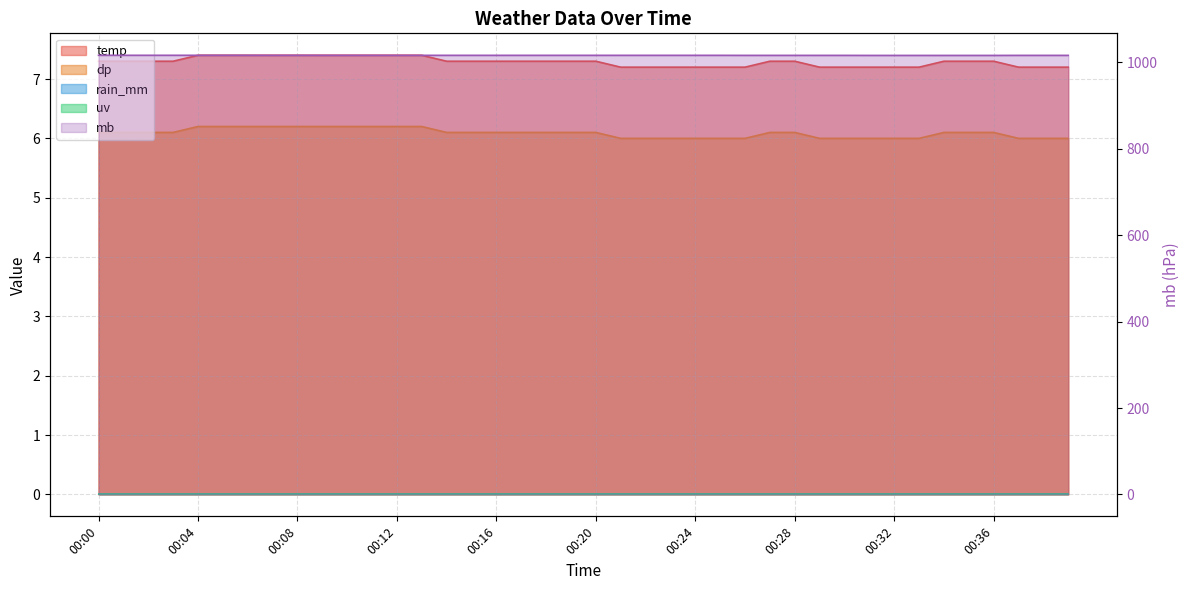

Reading left to right, extract all data points from this chart.

temp: 7.3	7.3	7.3	7.3	7.4	7.4	7.4	7.4	7.4	7.4	7.4	7.4	7.4	7.4	7.3	7.3	7.3	7.3	7.3	7.3	7.3	7.2	7.2	7.2	7.2	7.2	7.2	7.3	7.3	7.2	7.2	7.2	7.2	7.2	7.3	7.3	7.3	7.2	7.2	7.2
dp: 6.1	6.1	6.1	6.1	6.2	6.2	6.2	6.2	6.2	6.2	6.2	6.2	6.2	6.2	6.1	6.1	6.1	6.1	6.1	6.1	6.1	6.0	6.0	6.0	6.0	6.0	6.0	6.1	6.1	6.0	6.0	6.0	6.0	6.0	6.1	6.1	6.1	6.0	6.0	6.0
mb: 1016.6	1016.6	1016.6	1016.6	1016.6	1016.6	1016.6	1016.5	1016.6	1016.5	1016.5	1016.5	1016.5	1016.5	1016.5	1016.5	1016.5	1016.5	1016.5	1016.5	1016.5	1016.5	1016.5	1016.5	1016.5	1016.5	1016.4	1016.4	1016.4	1016.4	1016.4	1016.3	1016.3	1016.3	1016.3	1016.3	1016.3	1016.4	1016.4	1016.4